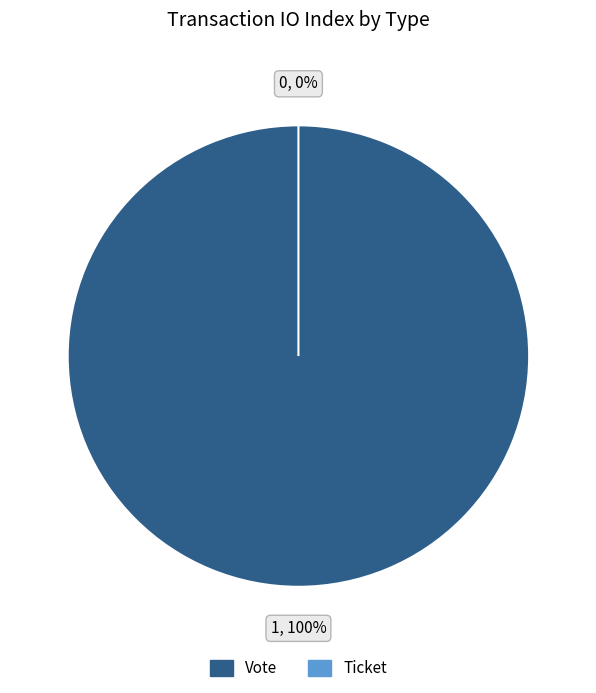

Which category has the biggest portion of the pie?

Vote